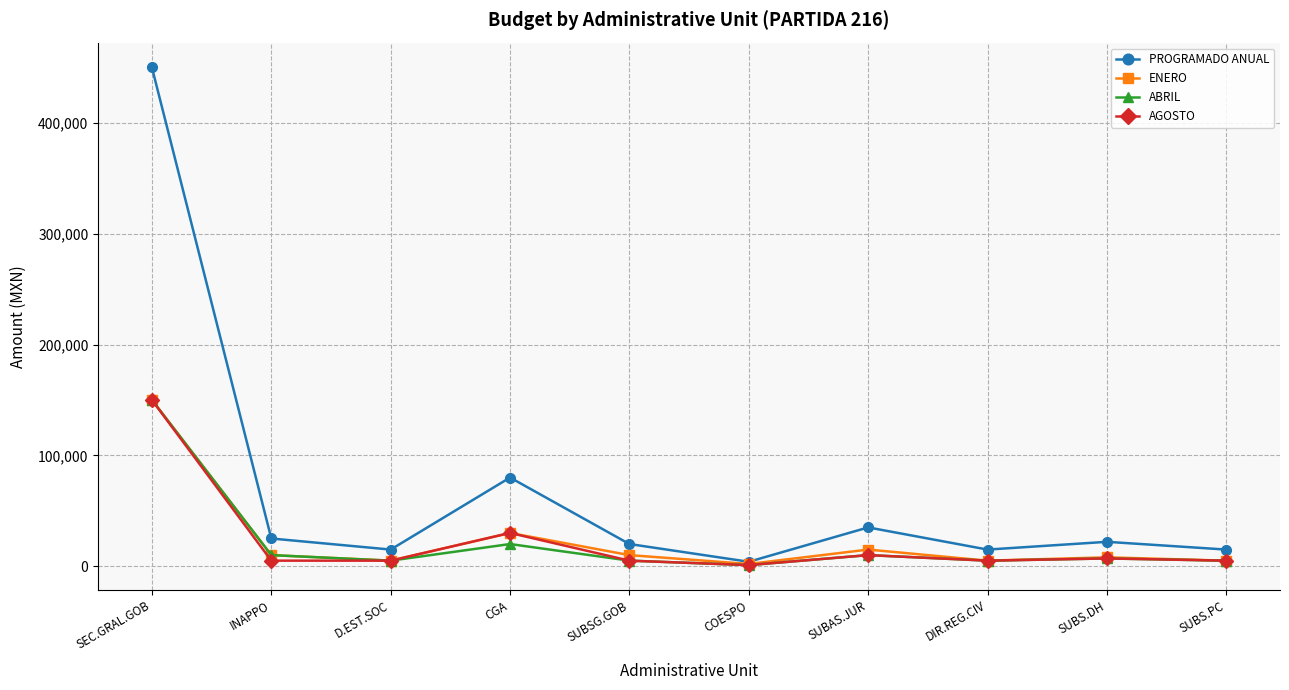

What is the spread (max minus min) of values at SEC.GRAL.GOB?

300000